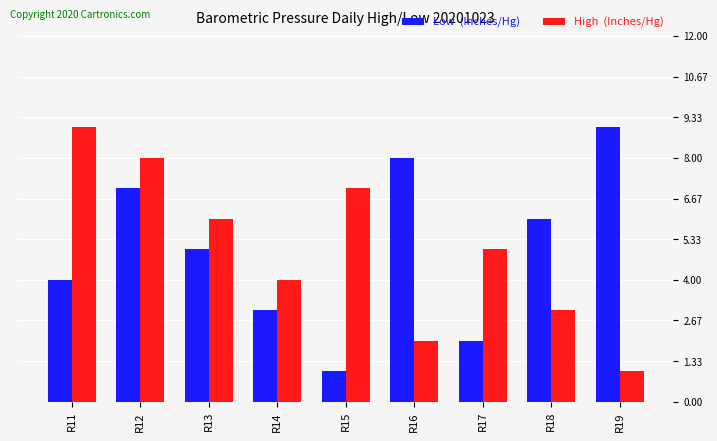

What is the smallest value displayed?

1